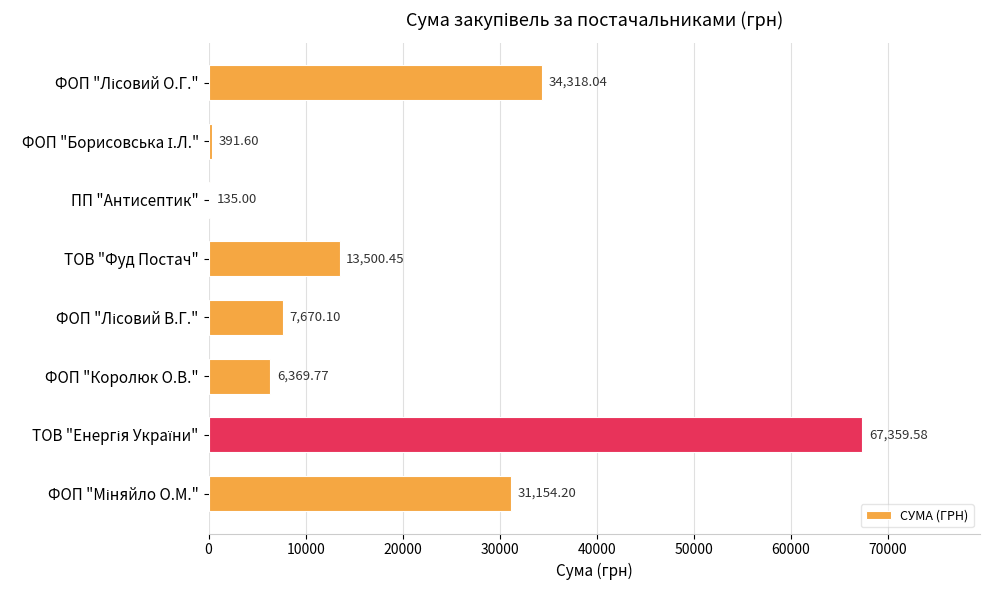

What is the ratio of the value at ТОВ "Фуд Постач" to the value at ФОП "Королюк О.В."?

2.1